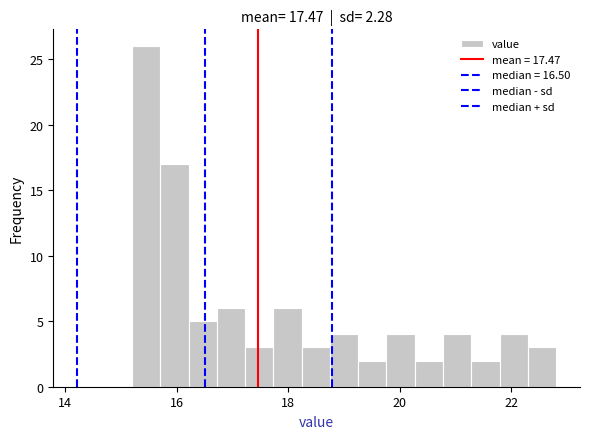

Around what value on the x-axis is the tallest bar? Give the approximate position of its centre, as read against the axis.

15.4